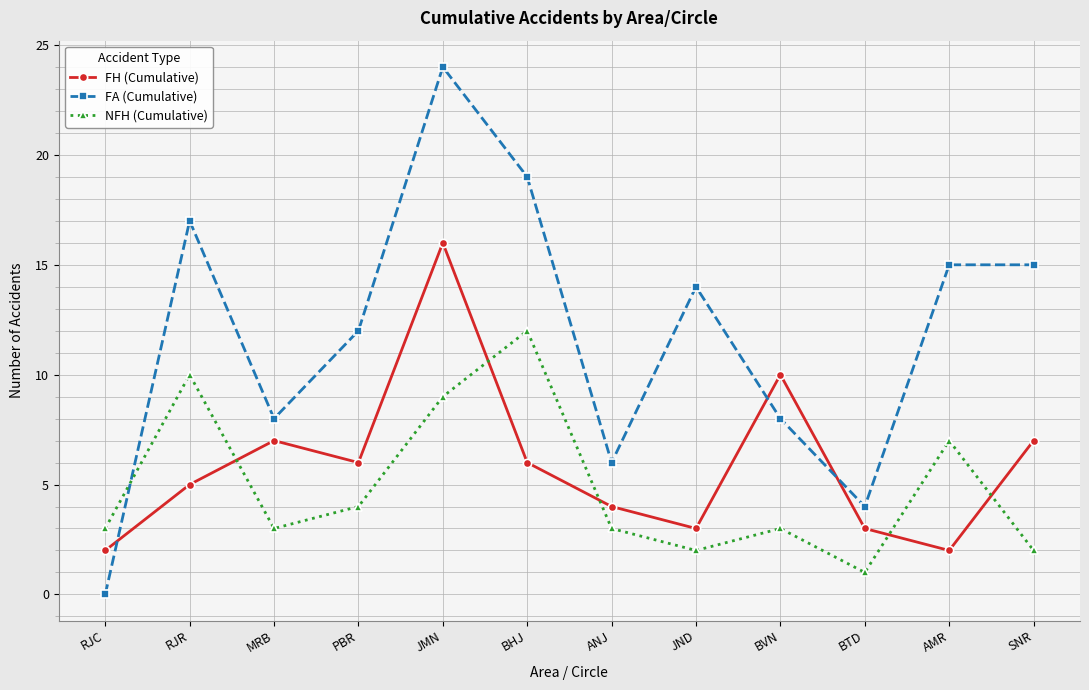

Which series ends up on top after the final intersection of FH (Cumulative) and FA (Cumulative)?

FA (Cumulative)